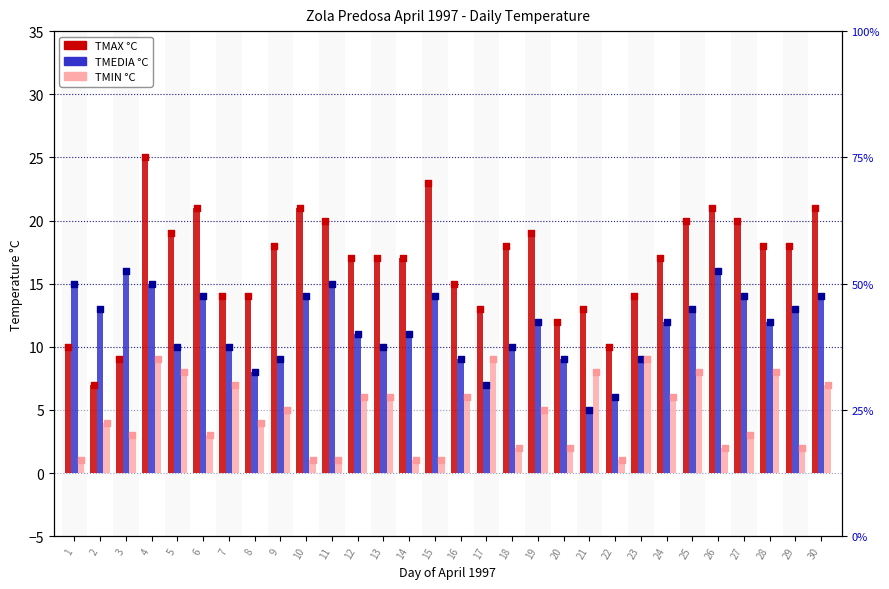

What is the total value across all series at 8?

26